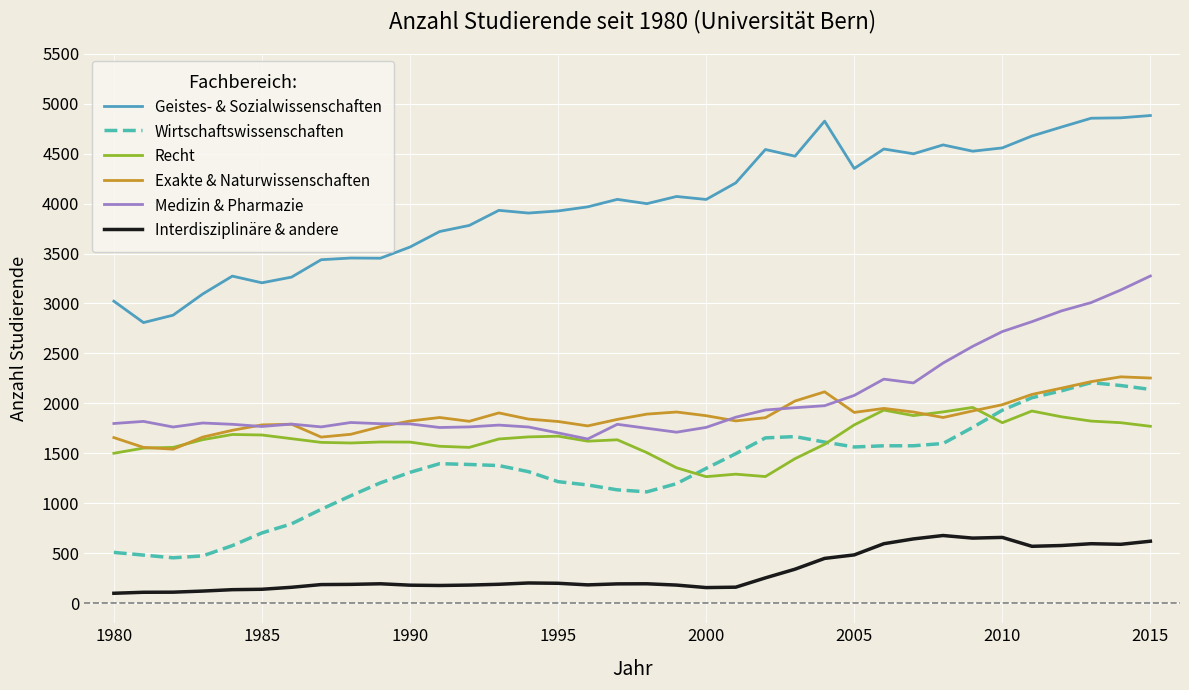

Which series has the widest spread of values?

Geistes- & Sozialwissenschaften